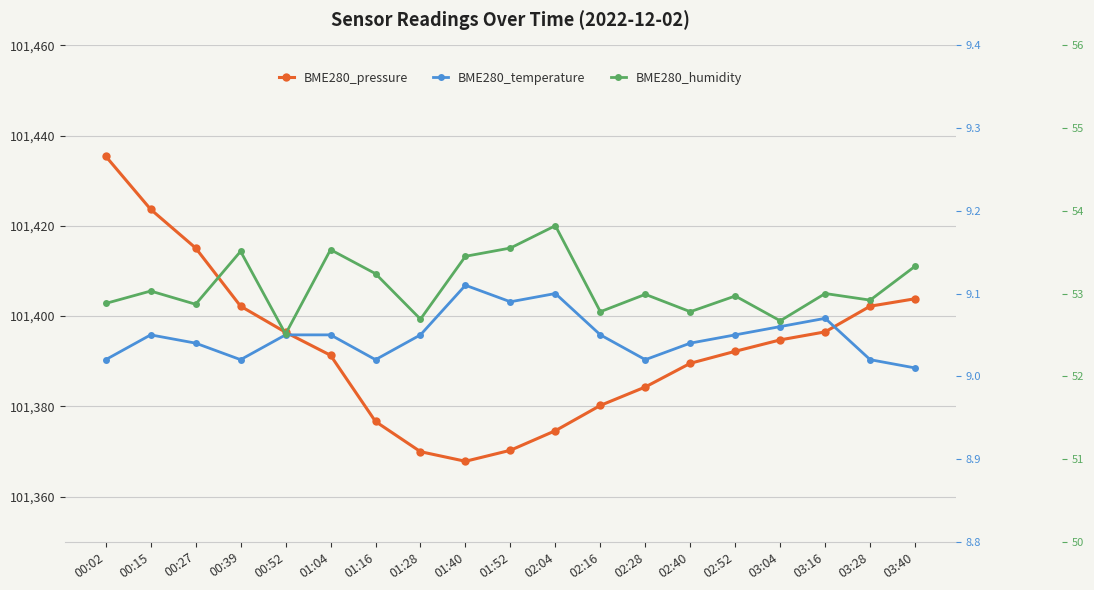

What is the total value across all series at 03:04?

101456.4